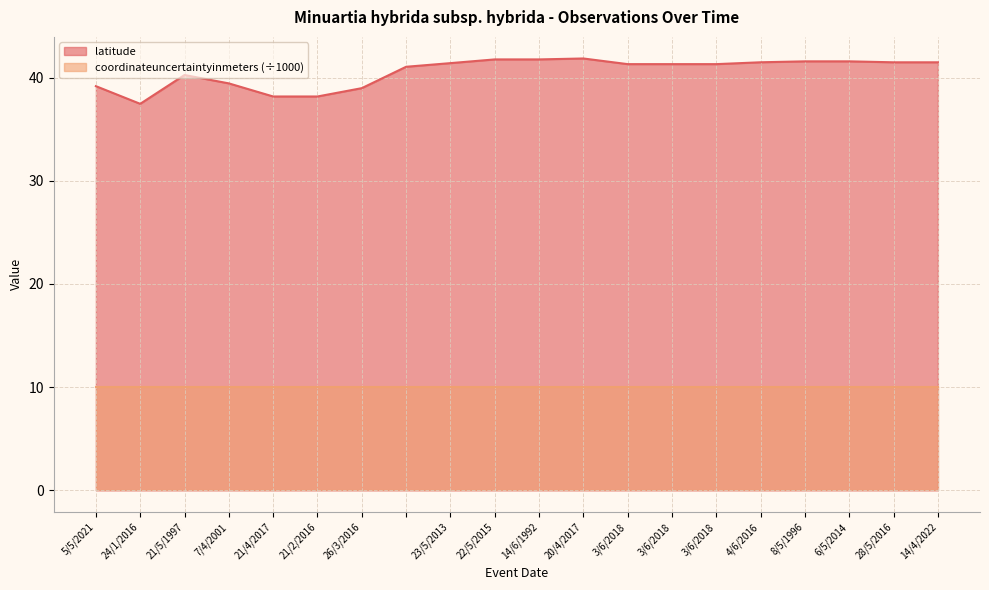

Reading left to right, what are all the values shown in this chart?

39.2	37.5	40.2	39.4	38.2	38.2	39.0	41.0	41.4	41.8	41.8	41.8	41.3	41.3	41.3	41.5	41.6	41.6	41.5	41.5